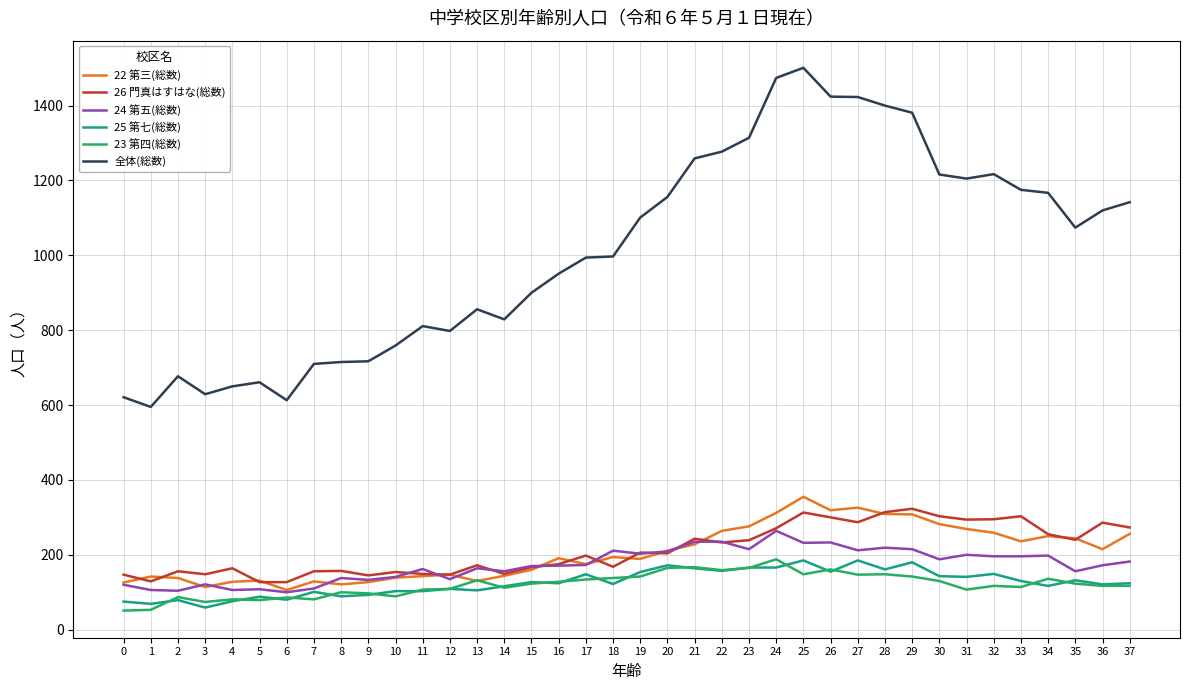

True or false: 全体(総数) and 22 第三(総数) cross at least once.

False